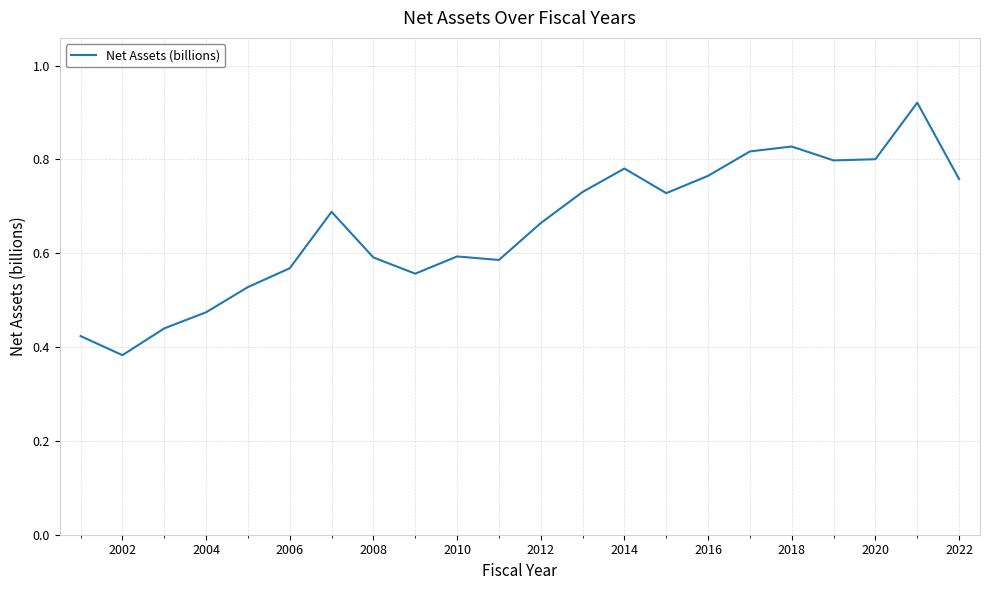

The chart shows a value of 0.5 at 2016. True or false?

False